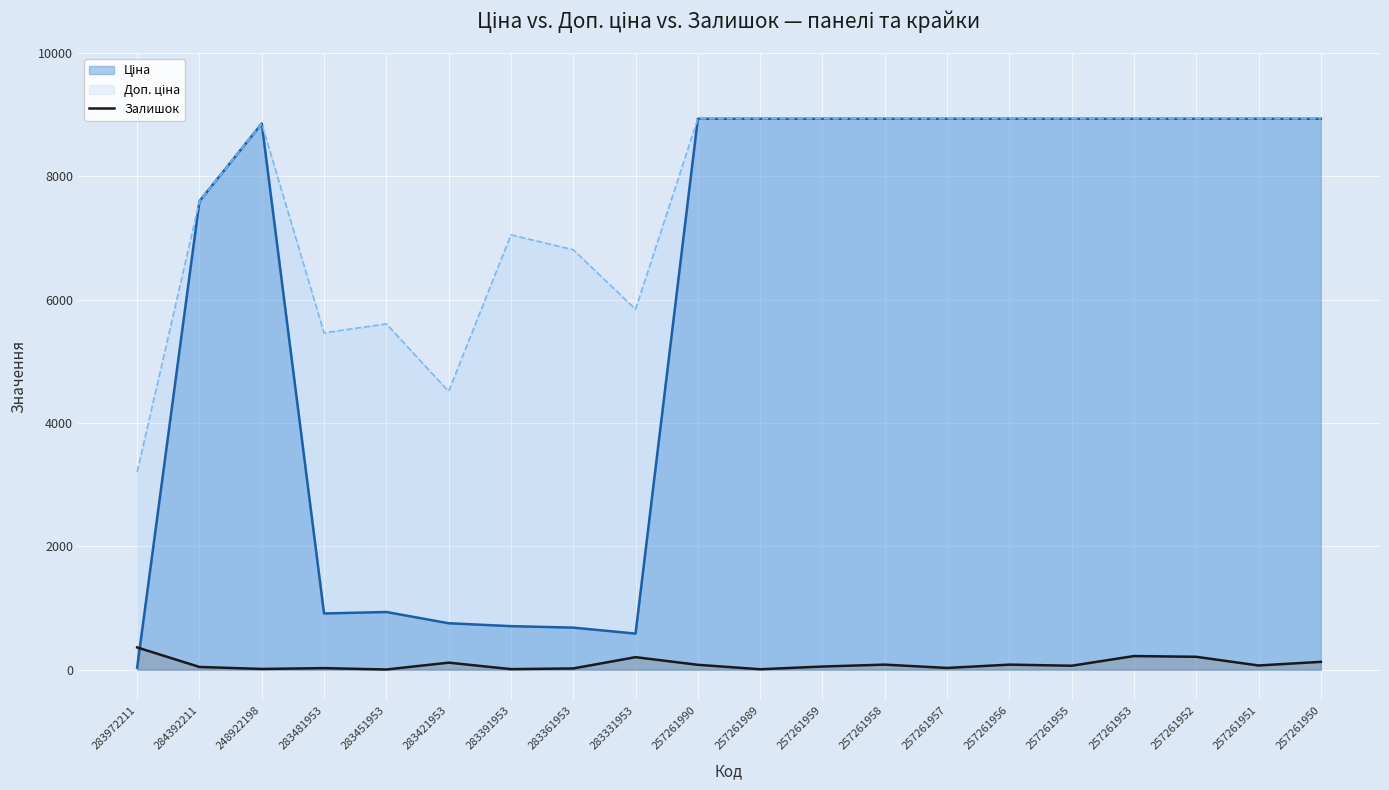

List the labels in order of value, smallest first.

283451953, 257261989, 283391953, 248922198, 283361953, 283481953, 257261957, 284392211, 257261959, 257261955, 257261951, 257261990, 257261958, 257261956, 283421953, 257261950, 283331953, 257261952, 257261953, 283972211